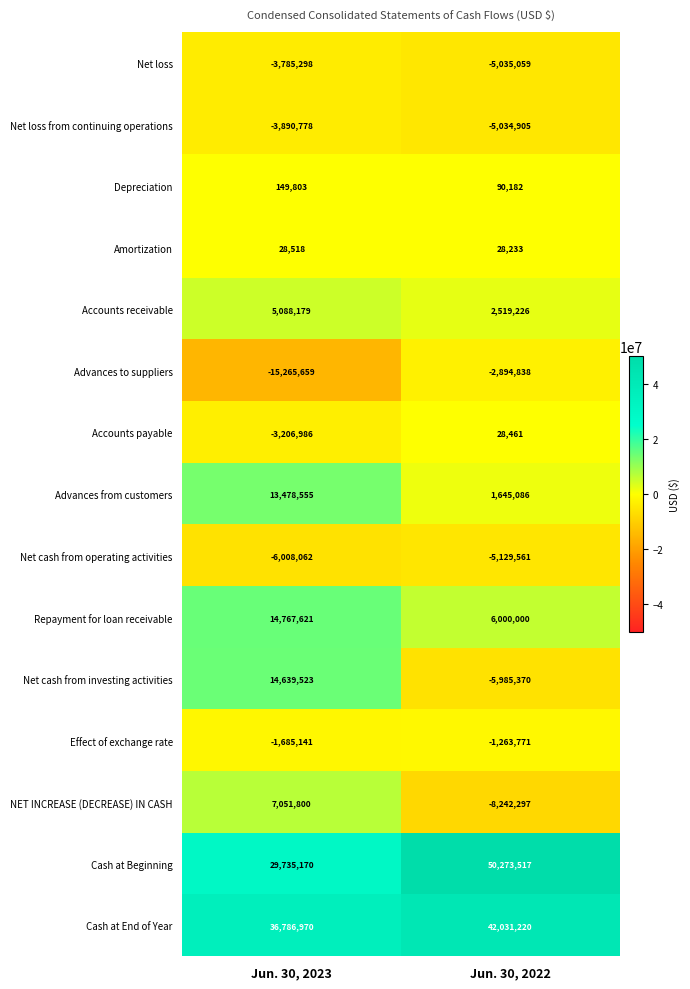

Count the number of data series in this chart.

15